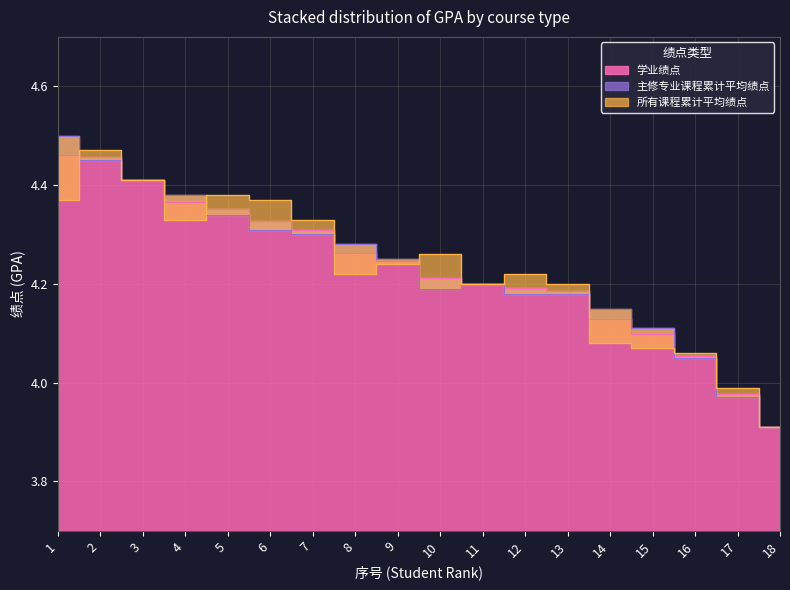

At how many categories does at least one series exceed 4?

16